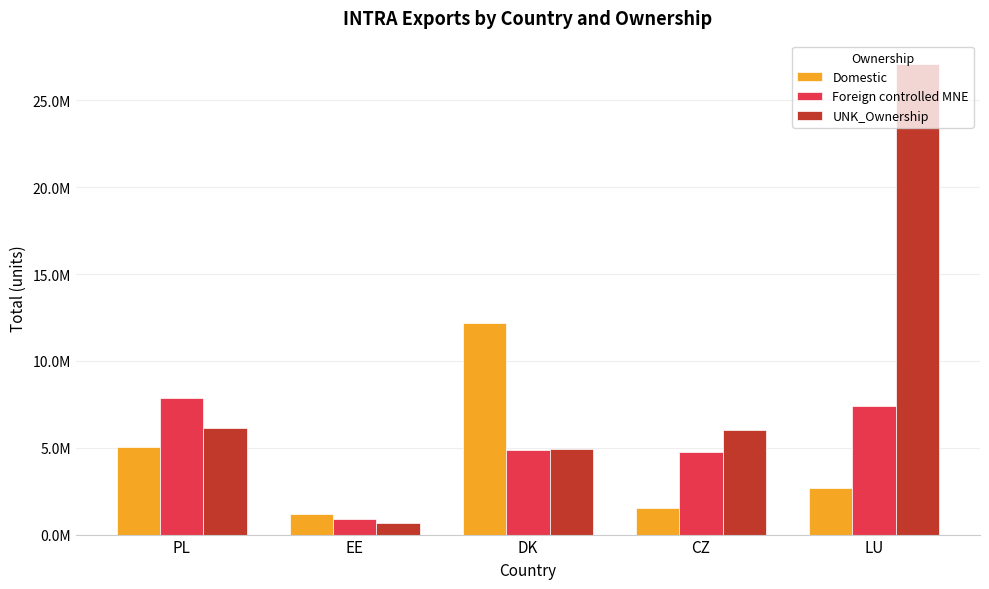

Is the value of Foreign controlled MNE at LU greater than the value of UNK_Ownership at PL?

Yes